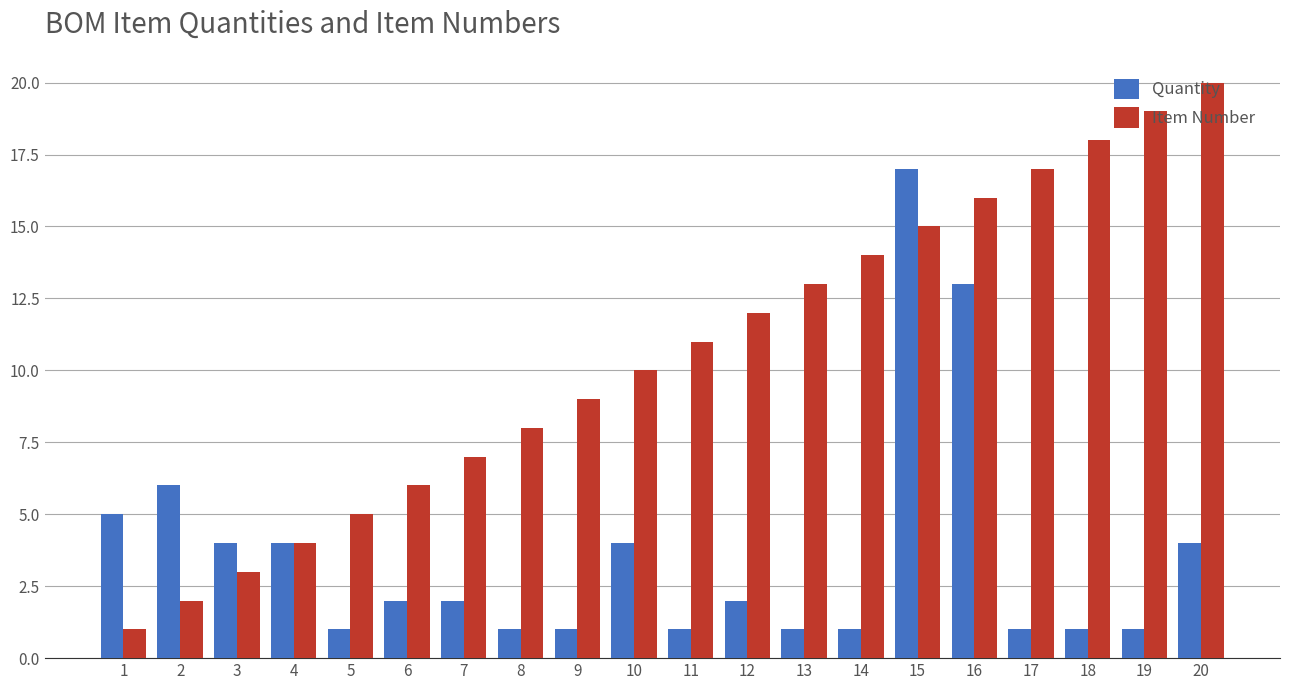

What is the difference between the Item Number values at 18 and 1?

17